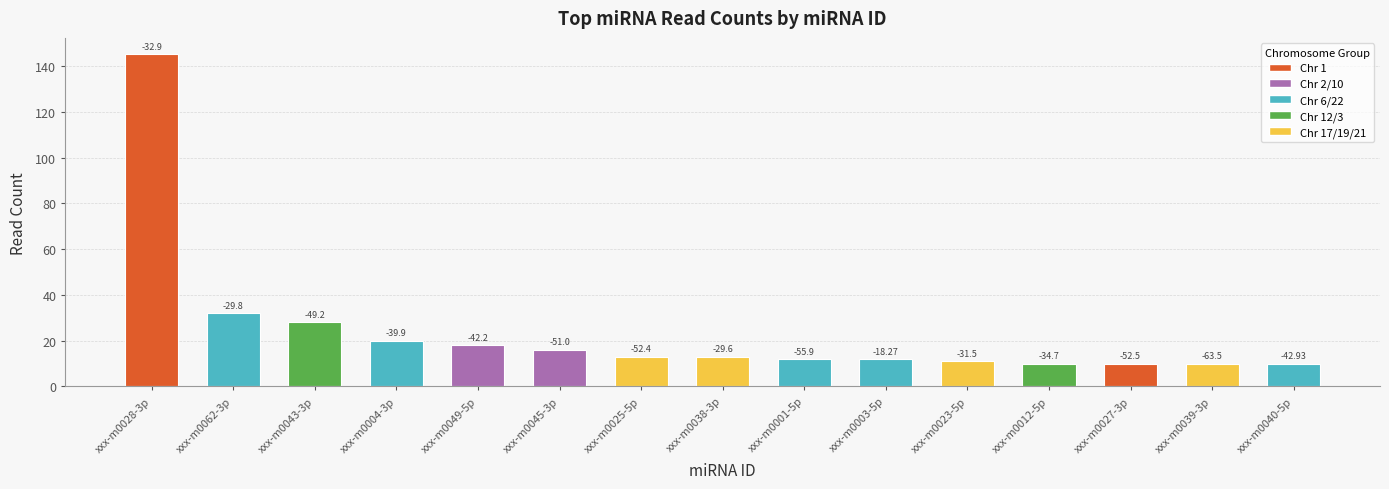

List the labels in order of value, smallest first.

xxx-m0012-5p, xxx-m0027-3p, xxx-m0039-3p, xxx-m0040-5p, xxx-m0023-5p, xxx-m0001-5p, xxx-m0003-5p, xxx-m0025-5p, xxx-m0038-3p, xxx-m0045-3p, xxx-m0049-5p, xxx-m0004-3p, xxx-m0043-3p, xxx-m0062-3p, xxx-m0028-3p